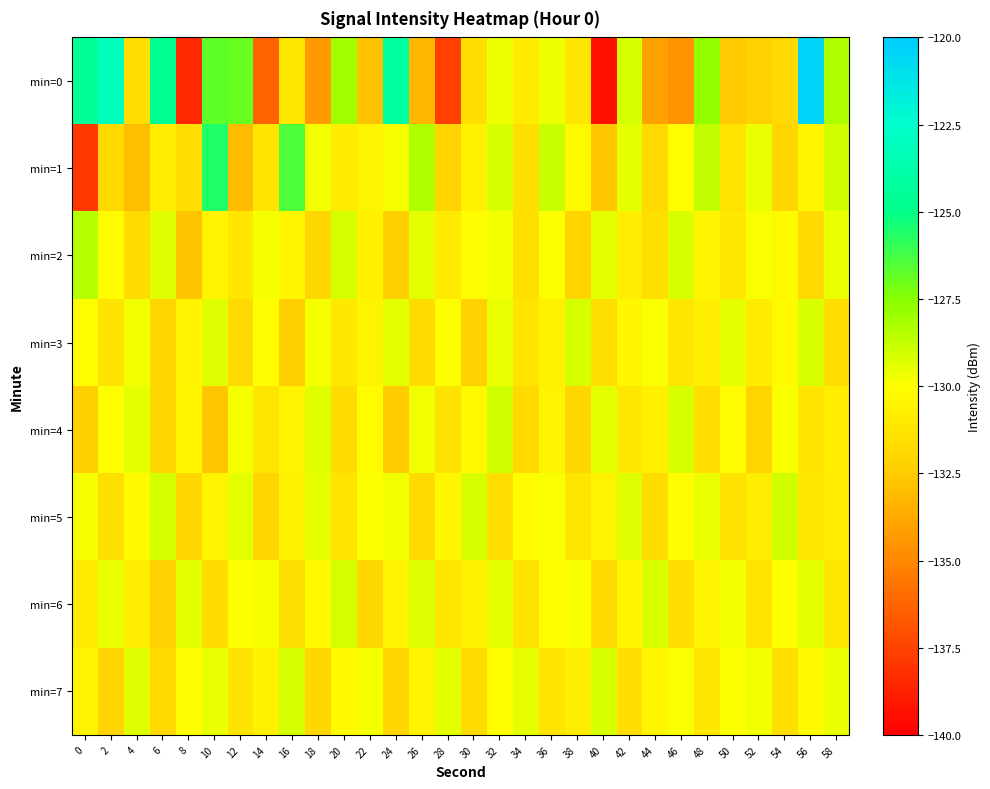

Reading left to right, extract all data points from this chart.

min=0: 0=-124.5	2=-123.1	4=-131.6	6=-124.7	8=-138.4	10=-126.8	12=-126.9	14=-136.4	16=-131.2	18=-134.2	20=-128.0	22=-132.8	24=-124.2	26=-133.3	28=-137.6	30=-131.6	32=-129.7	34=-131.0	36=-129.7	38=-131.2	40=-139.3	42=-129.1	44=-134.0	46=-134.6	48=-127.8	50=-132.6	52=-132.3	54=-131.8	56=-120.4	58=-128.3
min=1: 0=-137.8	2=-131.8	4=-132.9	6=-130.9	8=-131.6	10=-125.6	12=-133.1	14=-131.3	16=-126.5	18=-129.7	20=-131.0	22=-130.5	24=-129.8	26=-128.3	28=-132.1	30=-130.7	32=-129.2	34=-131.5	36=-128.9	38=-130.3	40=-132.6	42=-129.4	44=-131.8	46=-130.1	48=-128.7	50=-131.3	52=-129.6	54=-132.0	56=-130.4	58=-129.0
min=2: 0=-128.5	2=-130.2	4=-131.7	6=-129.3	8=-132.8	10=-130.6	12=-131.2	14=-129.8	16=-130.4	18=-131.9	20=-129.1	22=-130.7	24=-132.3	26=-129.5	28=-131.0	30=-130.2	32=-129.7	34=-131.5	36=-130.0	38=-132.1	40=-129.4	42=-130.8	44=-131.6	46=-129.2	48=-130.5	50=-131.1	52=-129.9	54=-130.3	56=-131.8	58=-129.6
min=3: 0=-130.1	2=-131.4	4=-129.7	6=-132.0	8=-130.6	10=-129.3	12=-131.8	14=-130.2	16=-132.4	18=-129.8	20=-131.1	22=-130.5	24=-129.4	26=-131.7	28=-130.0	30=-132.2	32=-129.6	34=-131.3	36=-130.7	38=-129.1	40=-131.5	42=-130.4	44=-129.9	46=-131.2	48=-130.8	50=-129.5	52=-131.0	54=-130.3	56=-129.2	58=-131.6
min=4: 0=-132.3	2=-130.0	4=-129.5	6=-131.9	8=-130.4	10=-132.7	12=-129.8	14=-131.2	16=-130.6	18=-129.3	20=-131.7	22=-130.1	24=-132.5	26=-129.7	28=-131.4	30=-130.3	32=-129.0	34=-131.8	36=-130.5	38=-132.0	40=-129.4	42=-131.1	44=-130.7	46=-129.2	48=-131.6	50=-130.2	52=-132.1	54=-129.9	56=-131.3	58=-130.8
min=5: 0=-129.8	2=-131.5	4=-130.3	6=-129.1	8=-131.9	10=-130.6	12=-129.4	14=-132.0	16=-130.7	18=-129.5	20=-131.3	22=-130.0	24=-129.7	26=-131.8	28=-130.4	30=-129.2	32=-131.6	34=-130.1	36=-129.9	38=-131.2	40=-130.5	42=-129.3	44=-131.7	46=-130.2	48=-129.6	50=-131.4	52=-130.8	54=-129.0	56=-131.1	58=-130.9
min=6: 0=-131.0	2=-129.6	4=-130.8	6=-132.2	8=-129.4	10=-131.7	12=-130.0	14=-129.8	16=-131.5	18=-130.3	20=-129.1	22=-131.9	24=-130.6	26=-129.3	28=-131.2	30=-130.7	32=-129.5	34=-131.4	36=-130.1	38=-129.9	40=-131.8	42=-130.4	44=-129.2	46=-131.6	48=-130.5	50=-129.7	52=-131.3	54=-130.0	56=-129.4	58=-131.1
min=7: 0=-130.5	2=-132.1	4=-129.3	6=-131.8	8=-130.2	10=-129.6	12=-131.4	14=-130.7	16=-129.1	18=-131.9	20=-130.3	22=-129.8	24=-132.0	26=-130.6	28=-129.4	30=-131.7	32=-130.1	34=-129.5	36=-131.3	38=-130.8	40=-129.2	42=-131.6	44=-130.4	46=-129.9	48=-131.2	50=-130.0	52=-129.7	54=-131.5	56=-130.3	58=-129.6